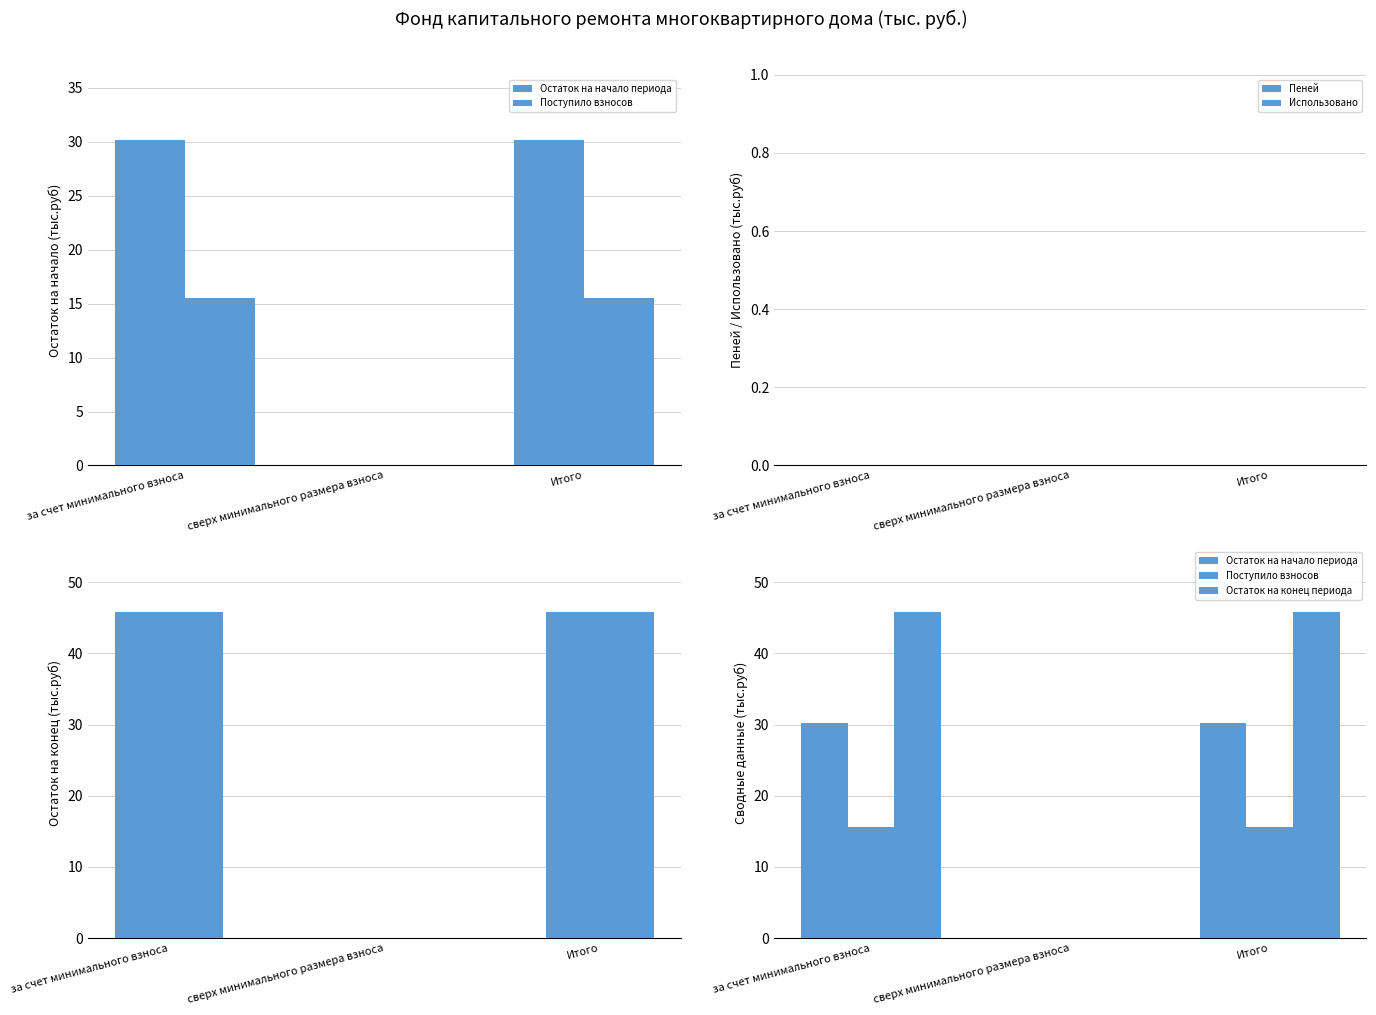

At which category is the sum across all series the highest?

за счет минимального взноса